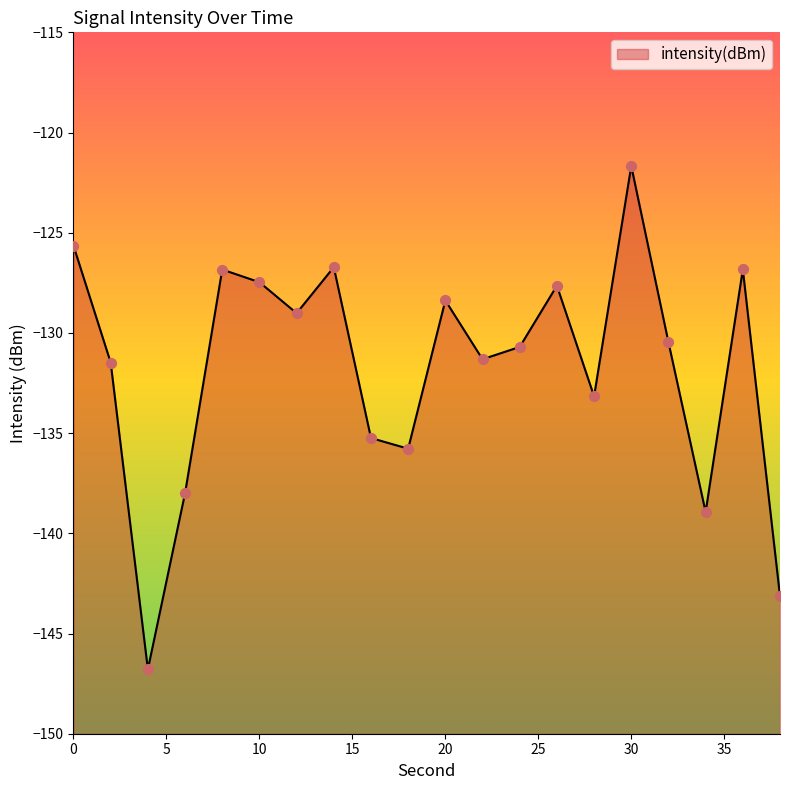

Between 4 and 28, which is larger?

28